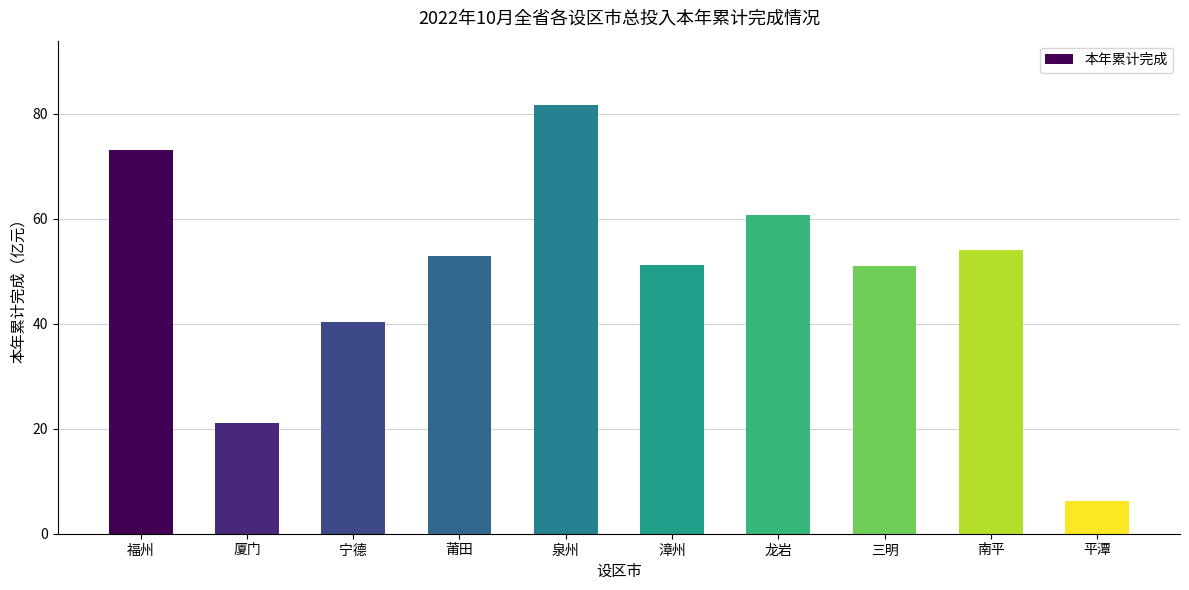

How many series are shown in this chart?

1